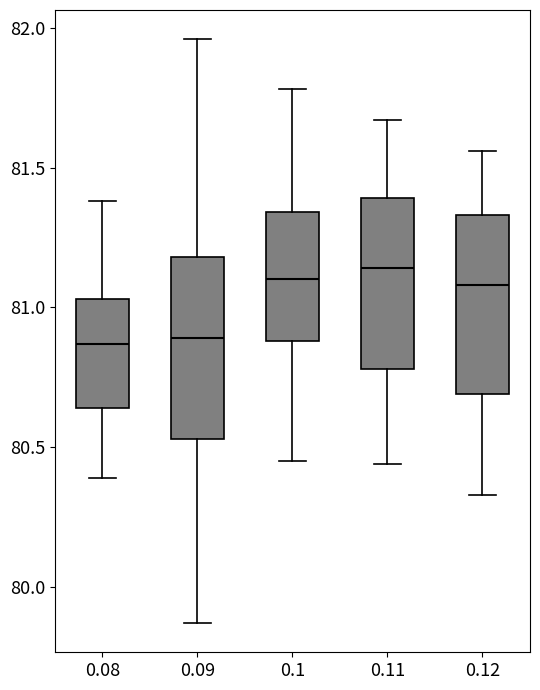

Reading left to right, read every box against the y-axis: the position of its median line, the range the box covers, and the ends of its whiskers. The values are not printed on the chart, so give them approximately, as read against the axis.

0.08: median 80.85, box 80.65 to 81.05, whiskers 80.40 to 81.40
0.09: median 80.90, box 80.55 to 81.20, whiskers 79.85 to 81.95
0.1: median 81.10, box 80.90 to 81.35, whiskers 80.45 to 81.80
0.11: median 81.15, box 80.80 to 81.40, whiskers 80.45 to 81.65
0.12: median 81.10, box 80.70 to 81.35, whiskers 80.35 to 81.55